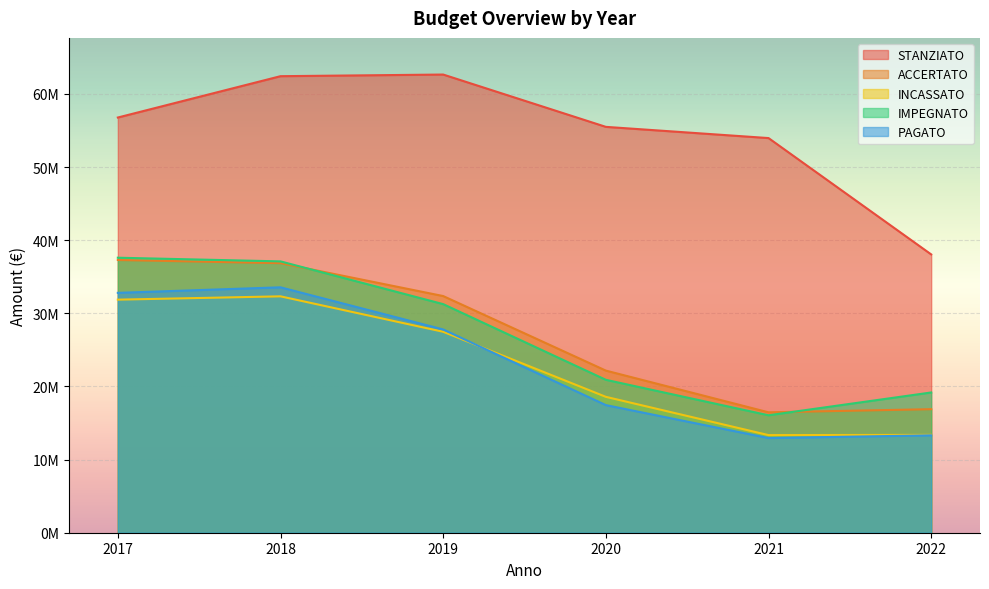

The INCASSATO series shows 31871803.1 at 2017. True or false?

True